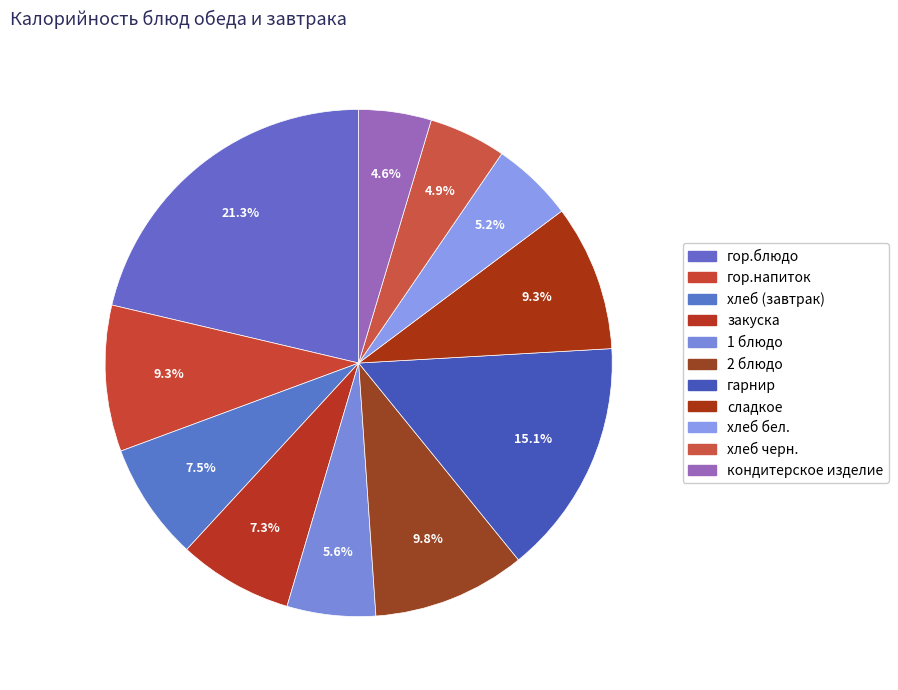

Is there any slice that represents more than half of the pie?

No